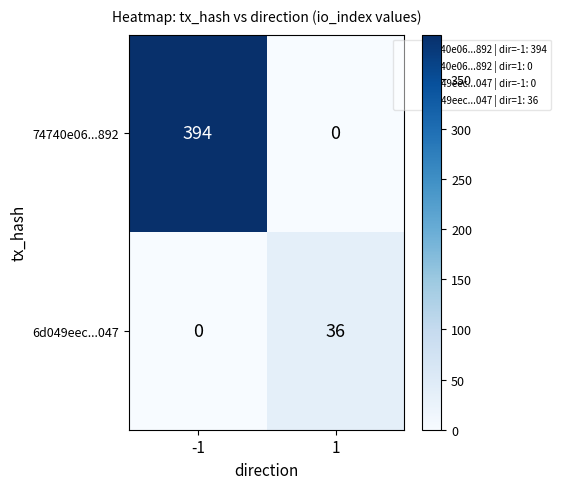

What is the sum of all 6d049eec...047 values?

36